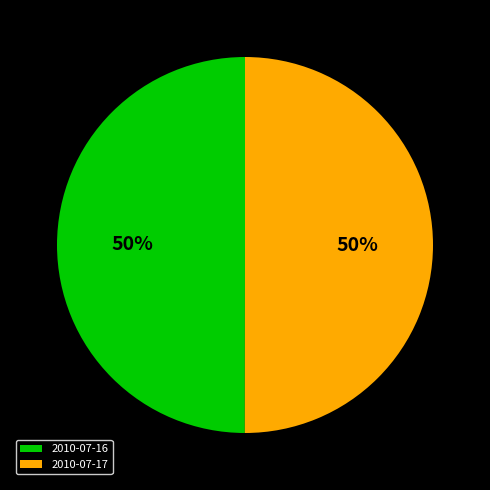

What is the ratio of the value at 2010-07-17 to the value at 2010-07-16?

1.0